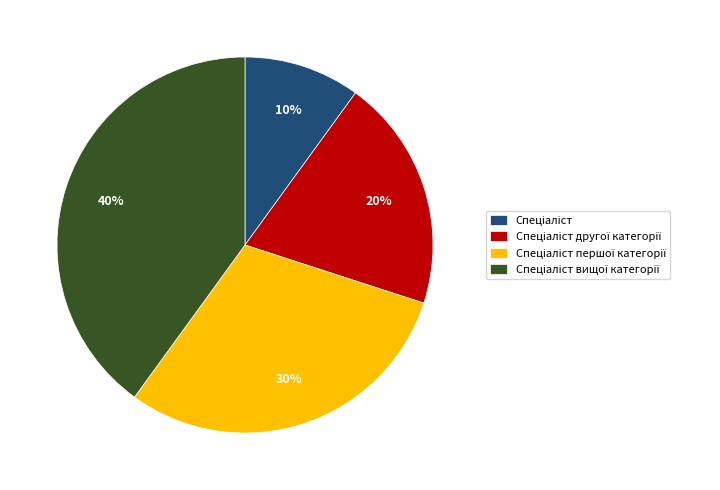

To the nearest percent, what is the difference between the largest and smallest slice percentages?

30%